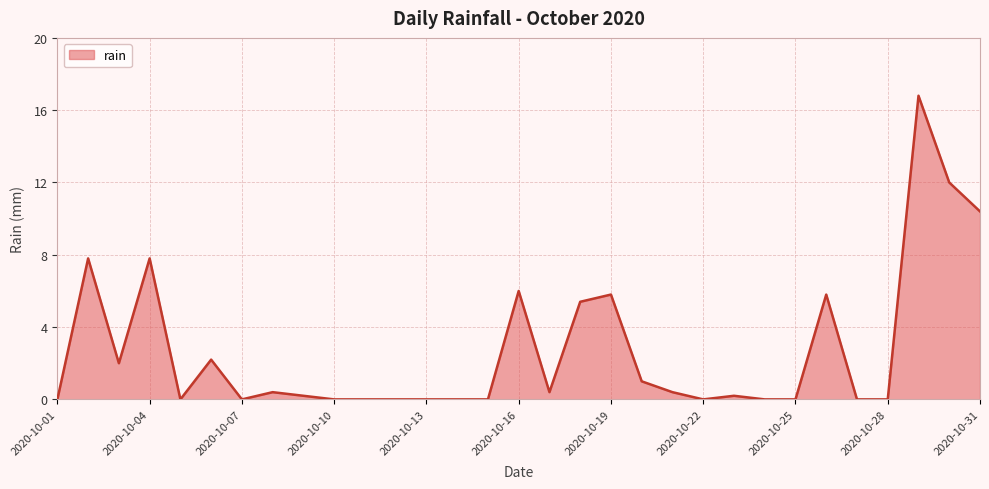

Does the chart display data point markers on the line(s)?

No